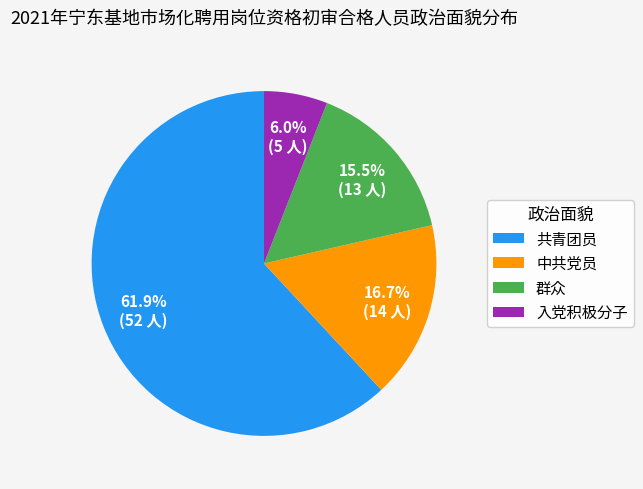

Which category has the smallest portion of the pie?

入党积极分子